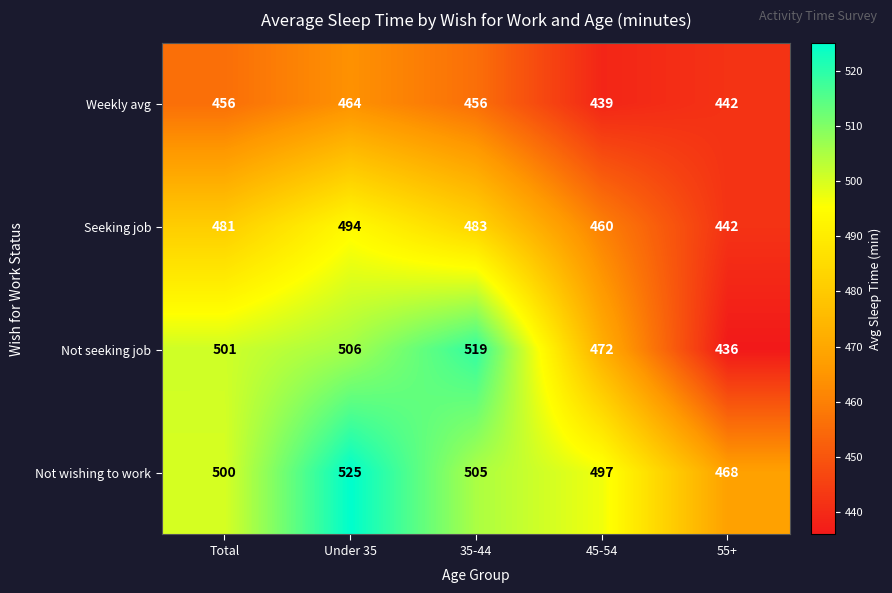

Which category has the highest value in the Weekly avg series?

Under 35